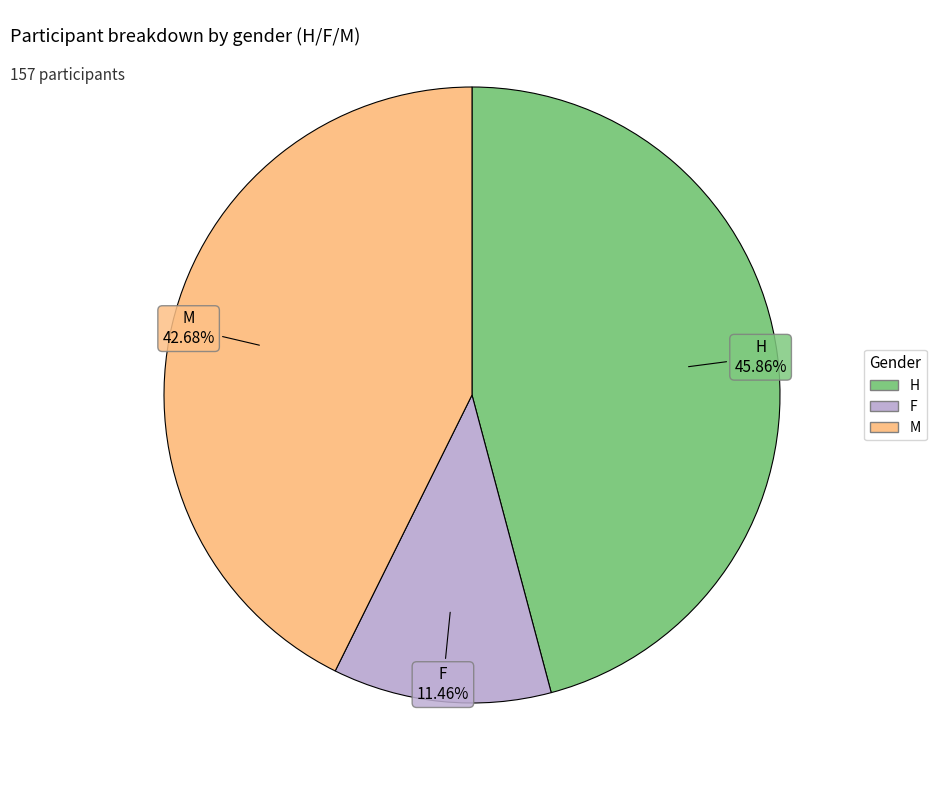

What percentage is the M slice, to the nearest percent?

43%